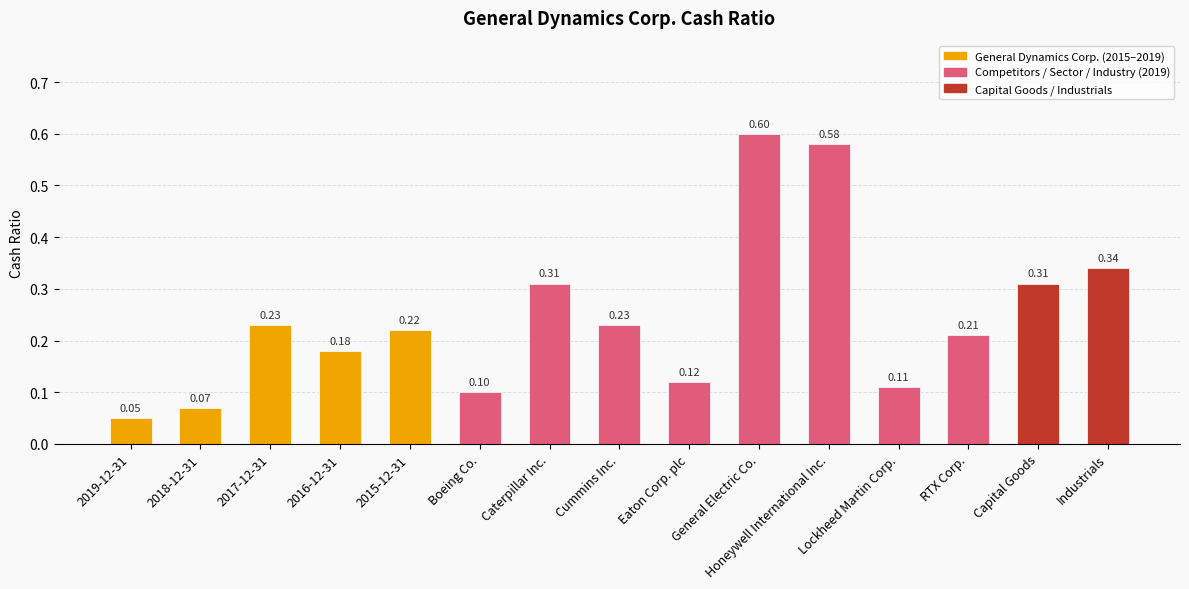

Which has a higher value, 2018-12-31 or 2016-12-31?

2016-12-31